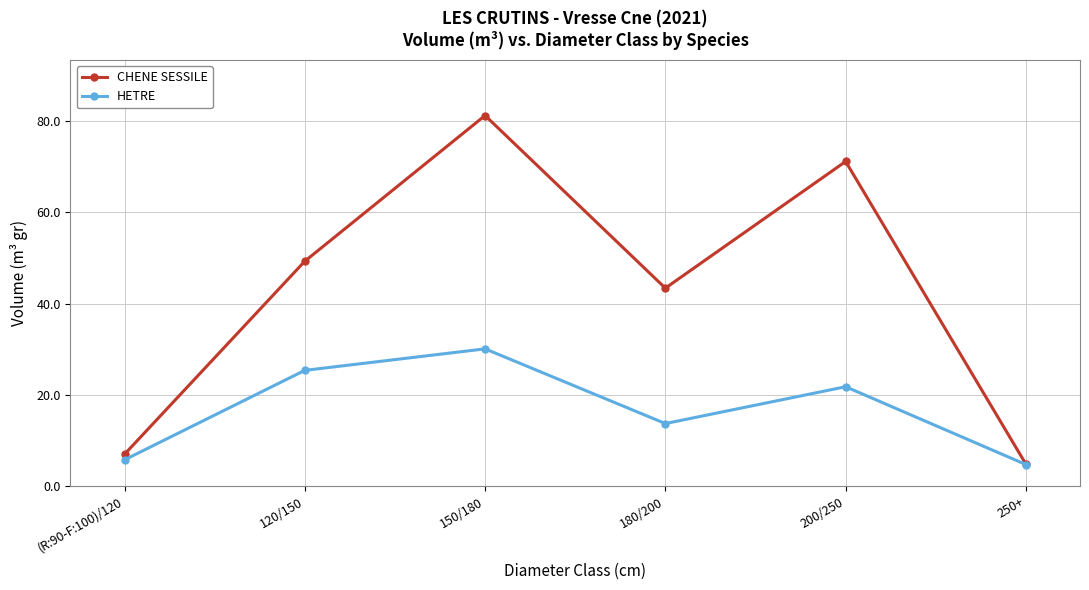

What is the minimum value for CHENE SESSILE?

4.8